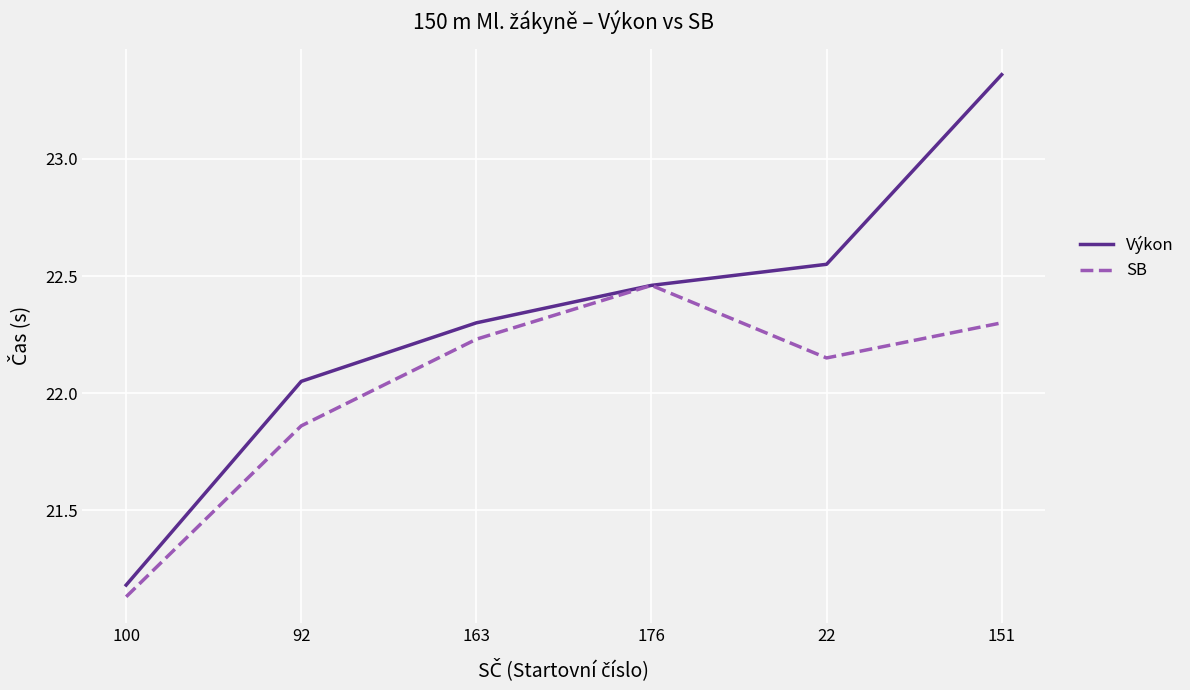

Rank the series by their maximum value, from highest to lowest.

Výkon, SB